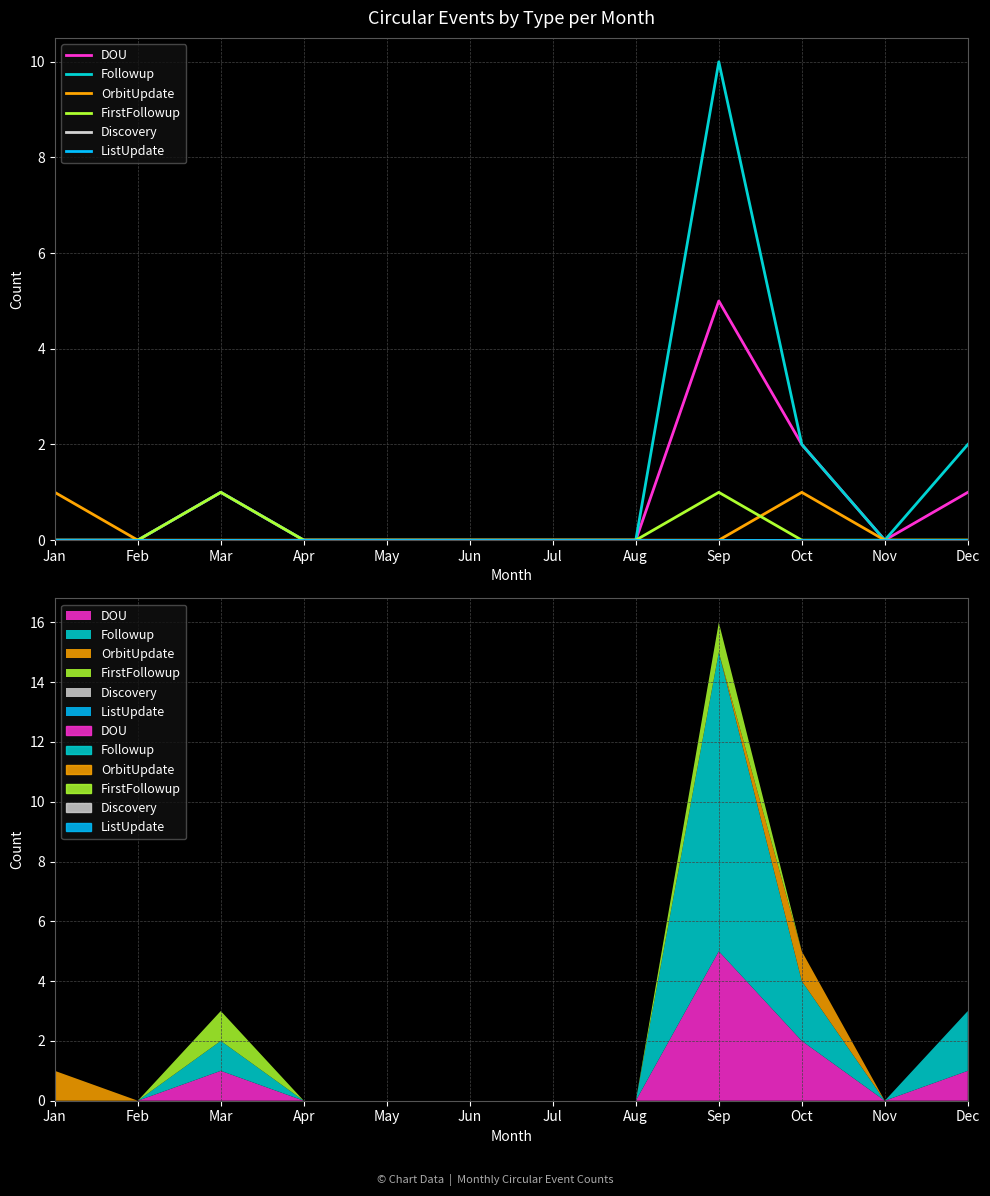

True or false: OrbitUpdate has more than 1 points higher than both neighbors.

False